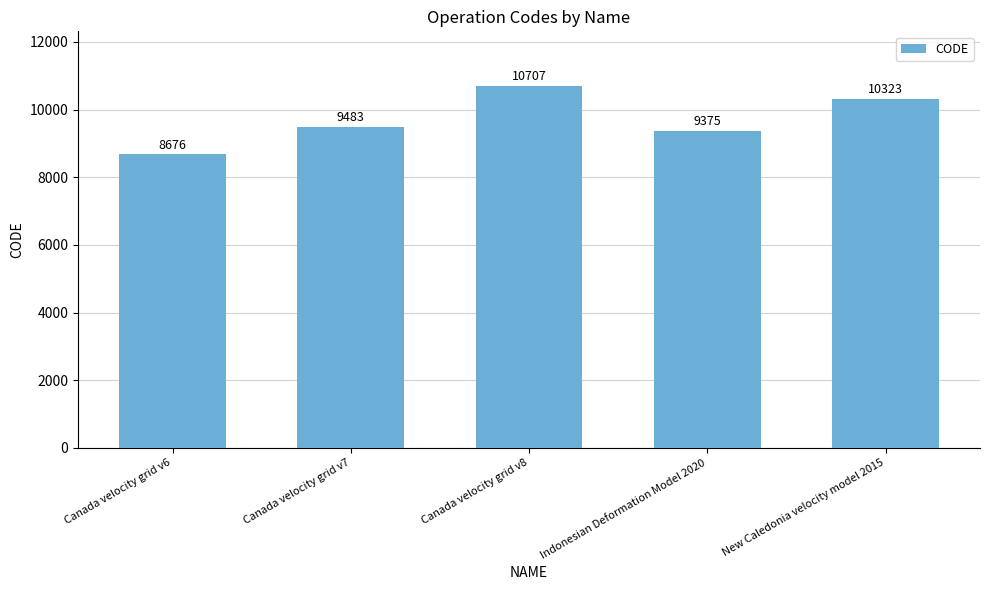

How many data points are less than 9483?

2